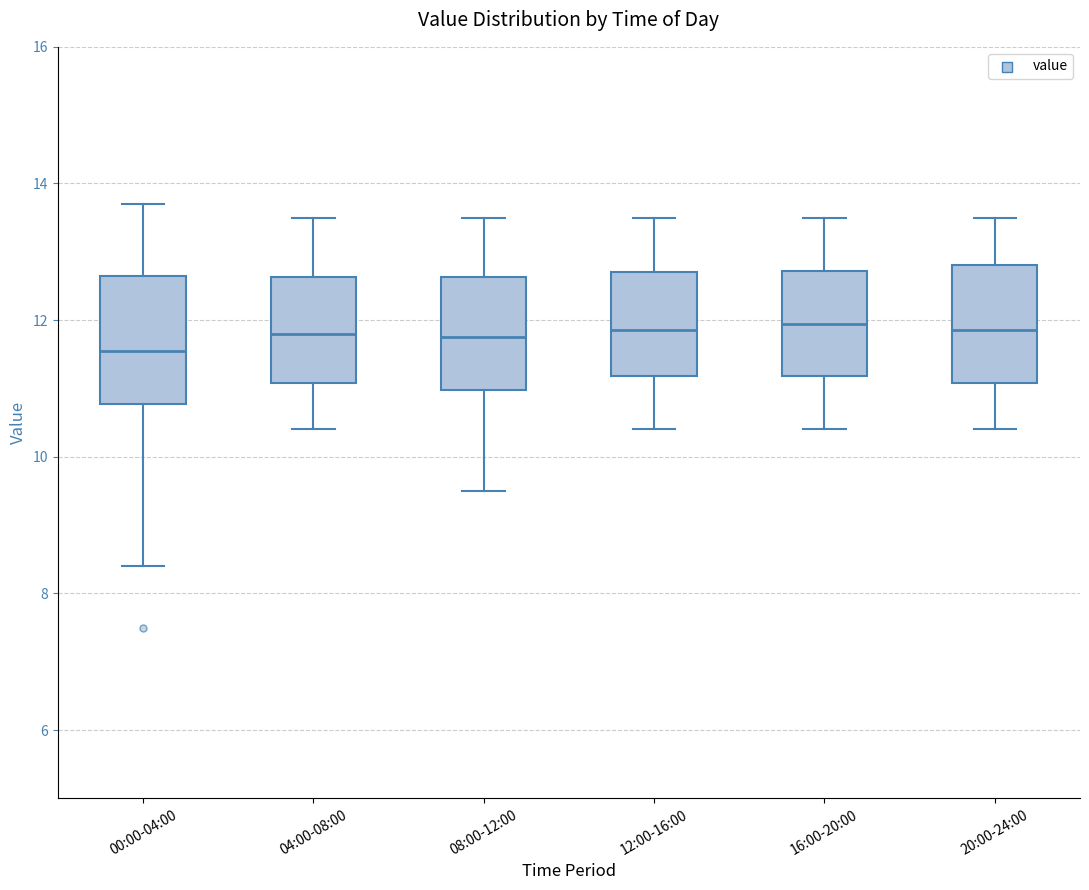

Reading left to right, read every box against the y-axis: the position of its median line, the range the box covers, and the ends of its whiskers. The values are not printed on the chart, so give them approximately, as read against the axis.

00:00-04:00: median 11.6, box 10.8 to 12.6, whiskers 8.4 to 13.8
04:00-08:00: median 11.8, box 11.0 to 12.6, whiskers 10.4 to 13.6
08:00-12:00: median 11.8, box 11.0 to 12.6, whiskers 9.6 to 13.6
12:00-16:00: median 11.8, box 11.2 to 12.8, whiskers 10.4 to 13.6
16:00-20:00: median 12.0, box 11.2 to 12.8, whiskers 10.4 to 13.6
20:00-24:00: median 11.8, box 11.0 to 12.8, whiskers 10.4 to 13.6